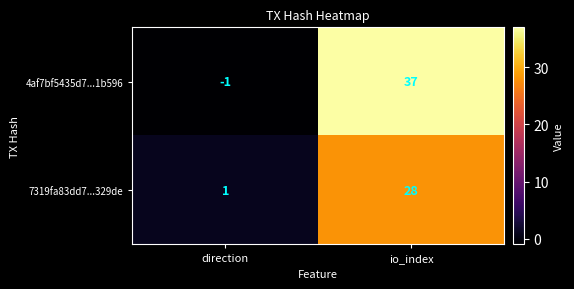

Where is 7319fa83dd7...329de nearest to the value 14?

direction